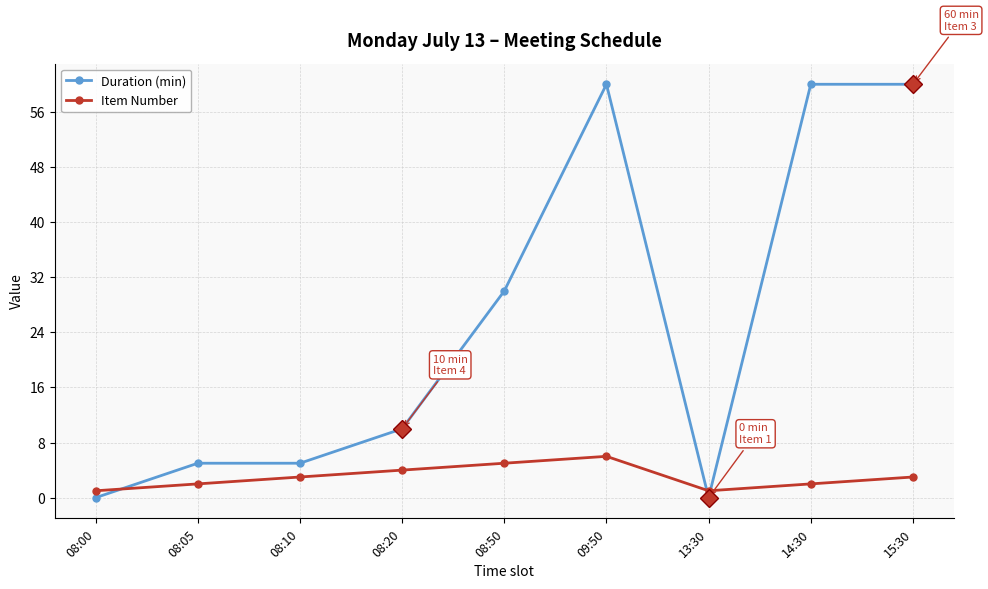

Between 09:50 and 13:30, which series saw the biggest shift?

Duration (min)